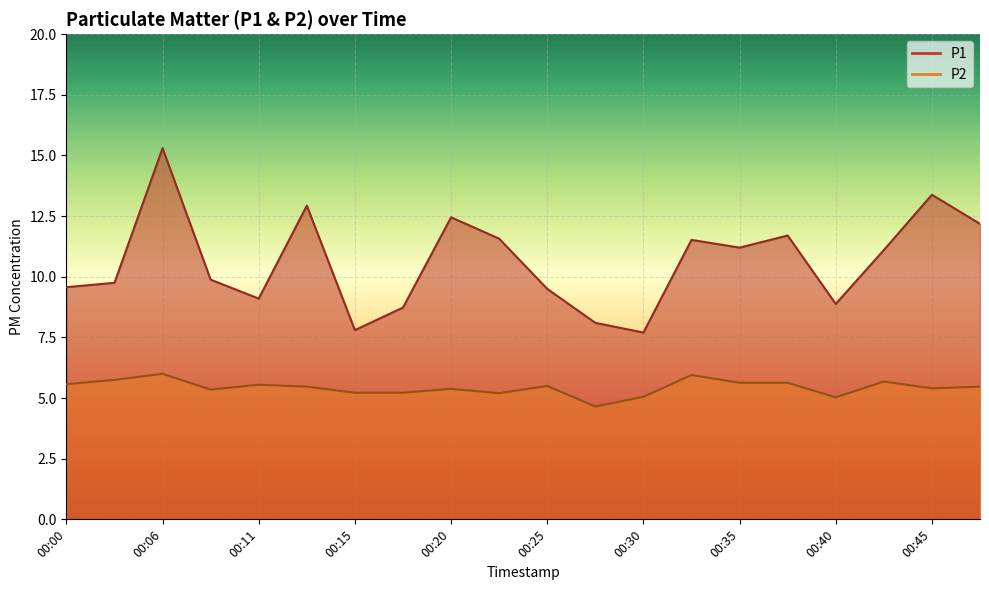

What is the maximum value for P1?

15.3